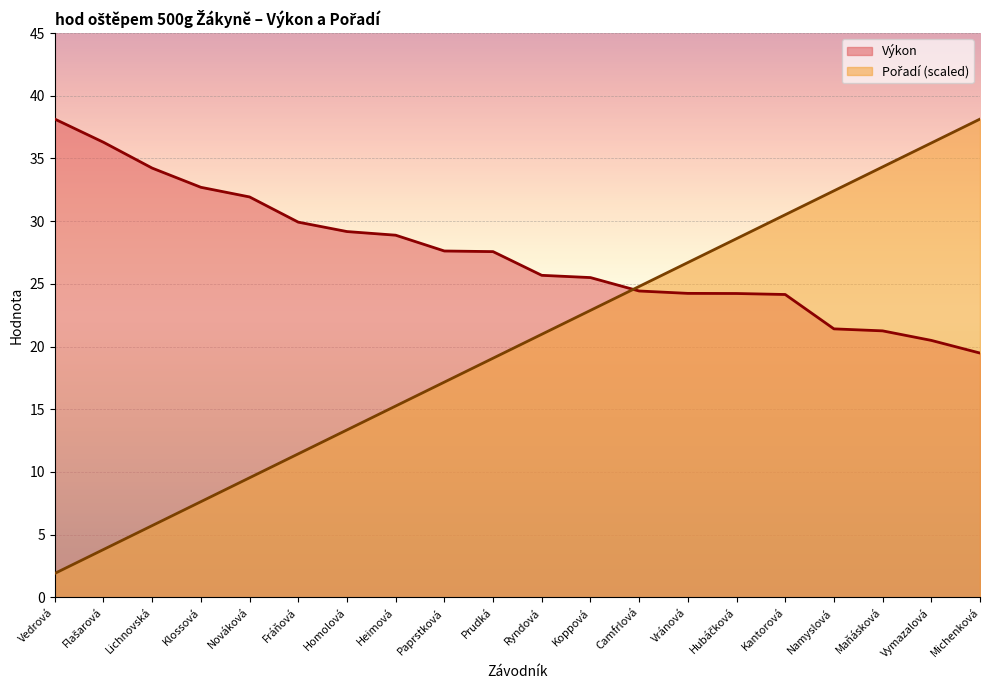

Rank the series by their average value, from highest to lowest.

Výkon, Pořadí